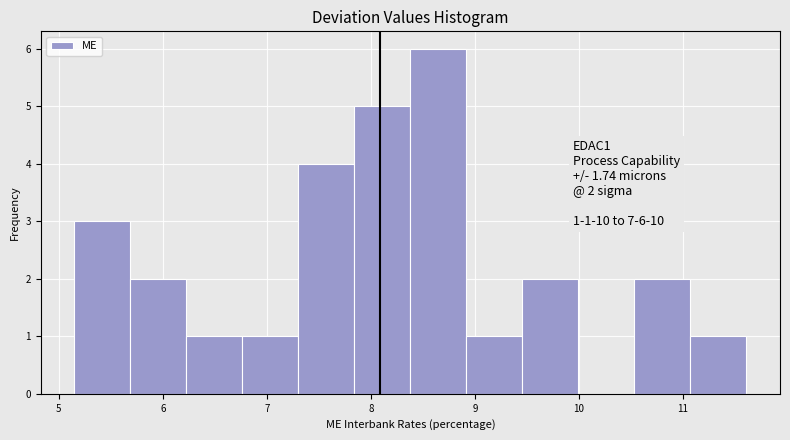

Over which range of the x-axis is the bar tallest?

8.4 to 8.9